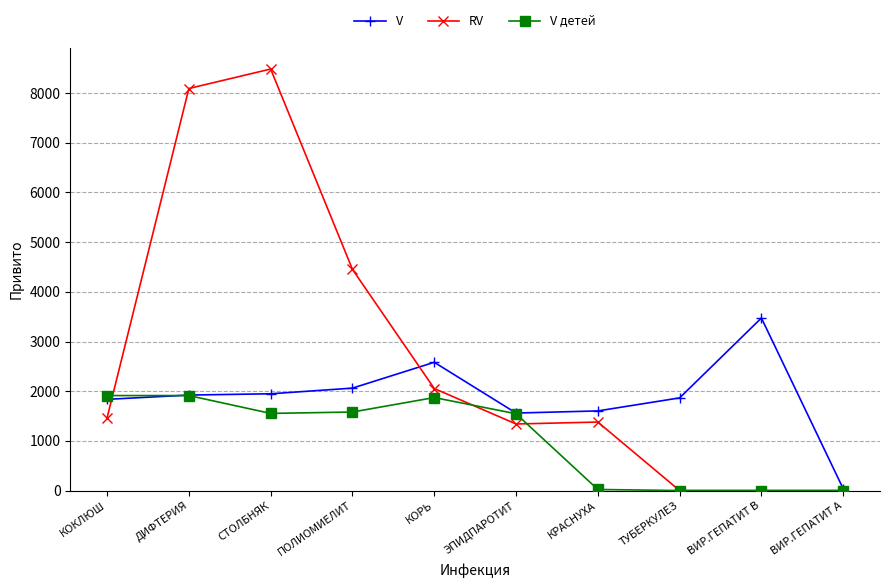

What is the difference between the maximum and minimum values in the V детей series?

1912